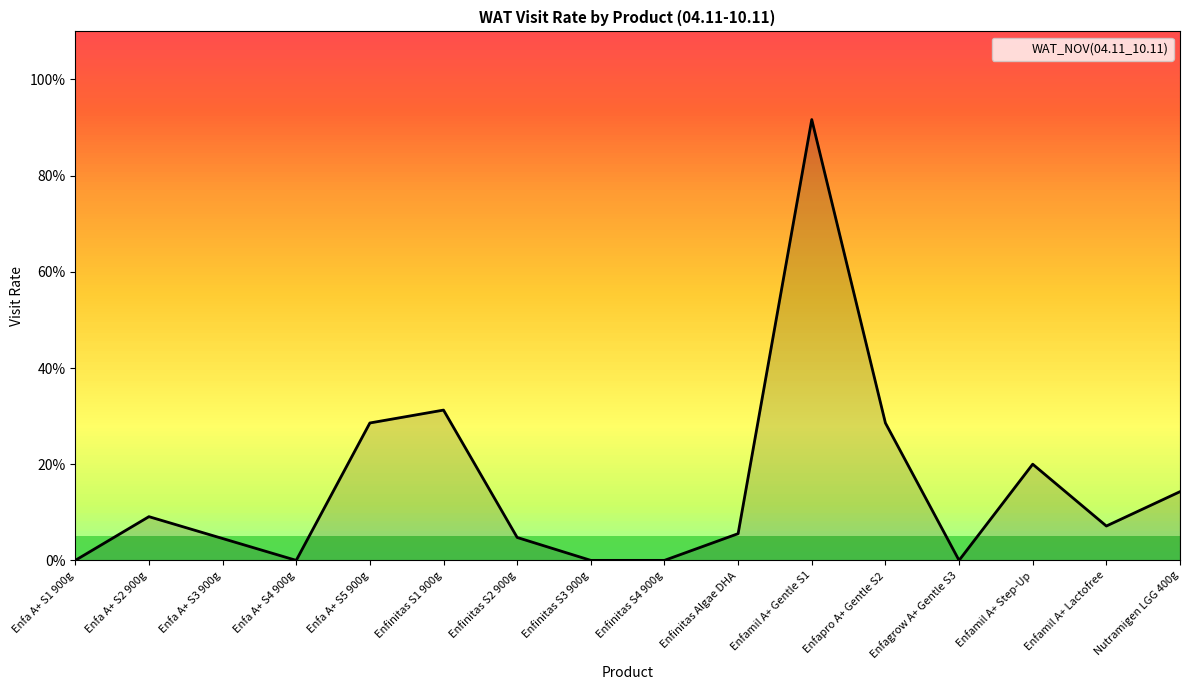

Between Enfa A+ S2 900g and Enfapro A+ Gentle S2, which is larger?

Enfapro A+ Gentle S2